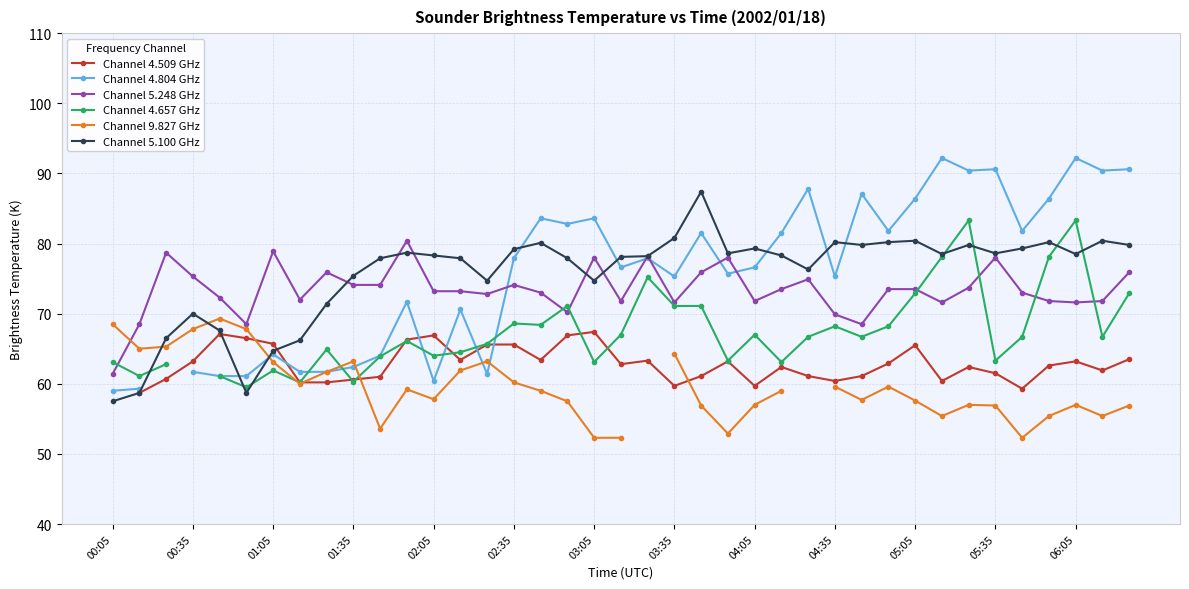

What is the highest value of the Channel 5.248 GHz series?

80.4